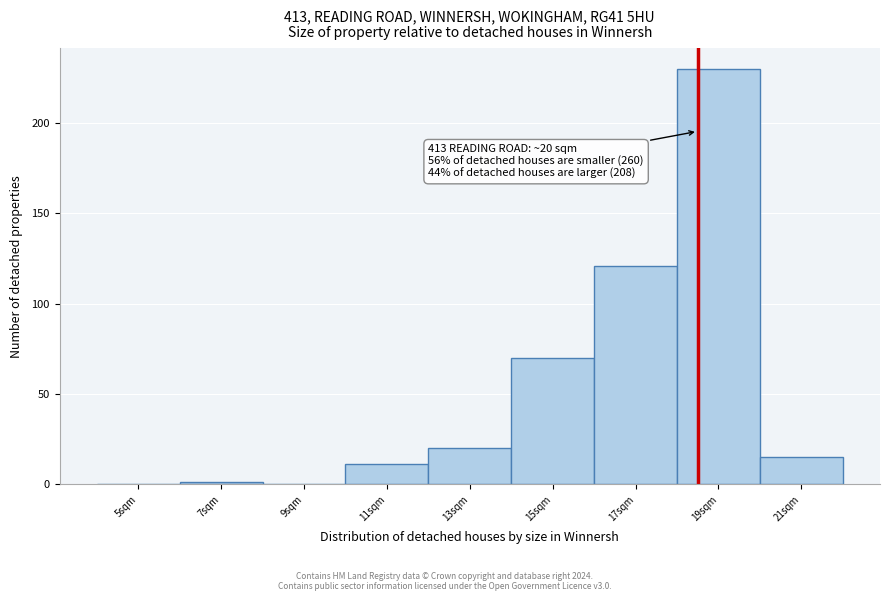

Reading left to right, list all the values displayed in this chart.

5sqm=0	7sqm=1	9sqm=0	11sqm=11	13sqm=20	15sqm=70	17sqm=121	19sqm=230	21sqm=15